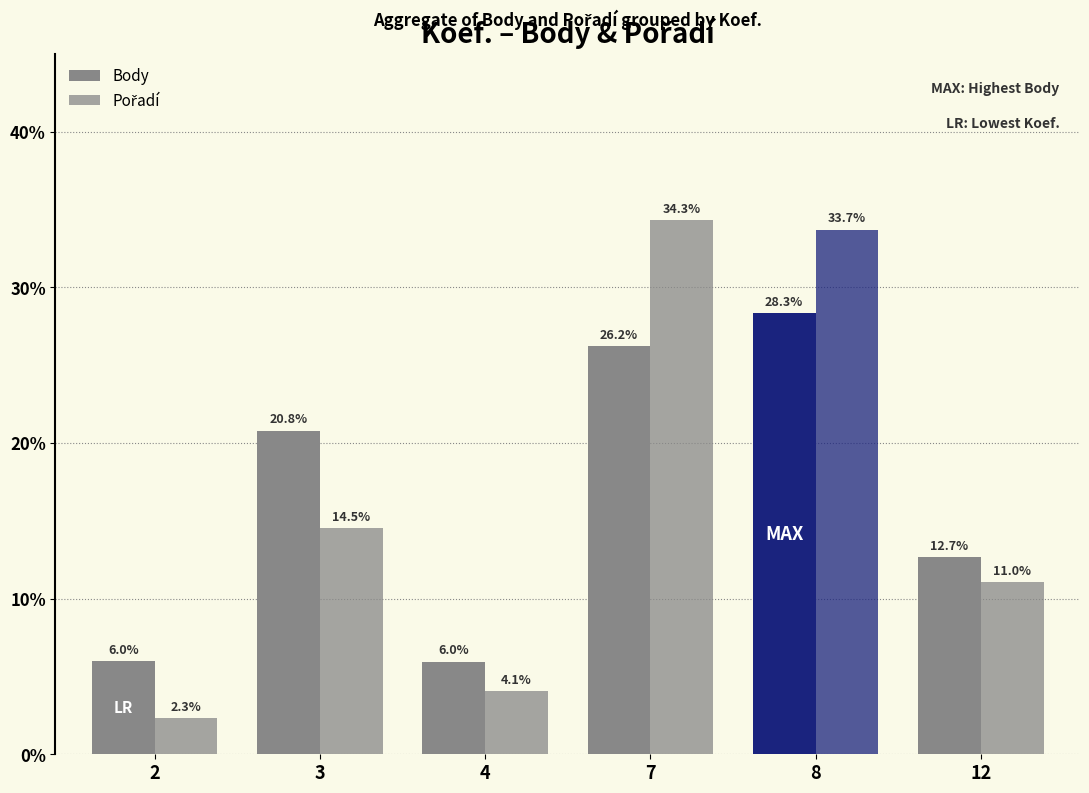

What value does the Body series have at 12?

12.7